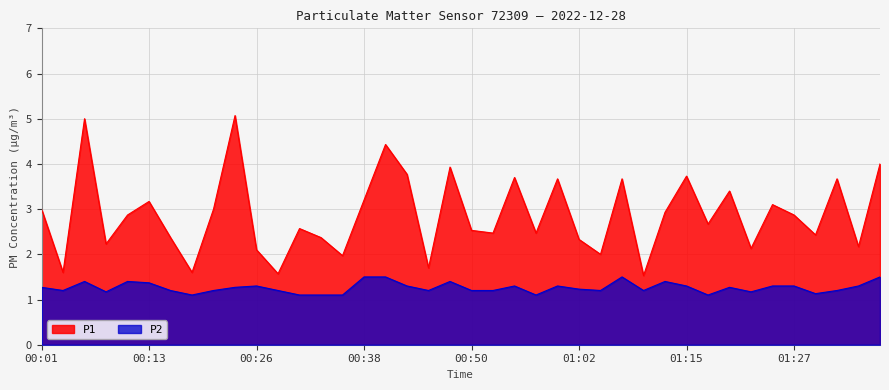

What is the value of the P1 point at the 26th from the left?

2.3